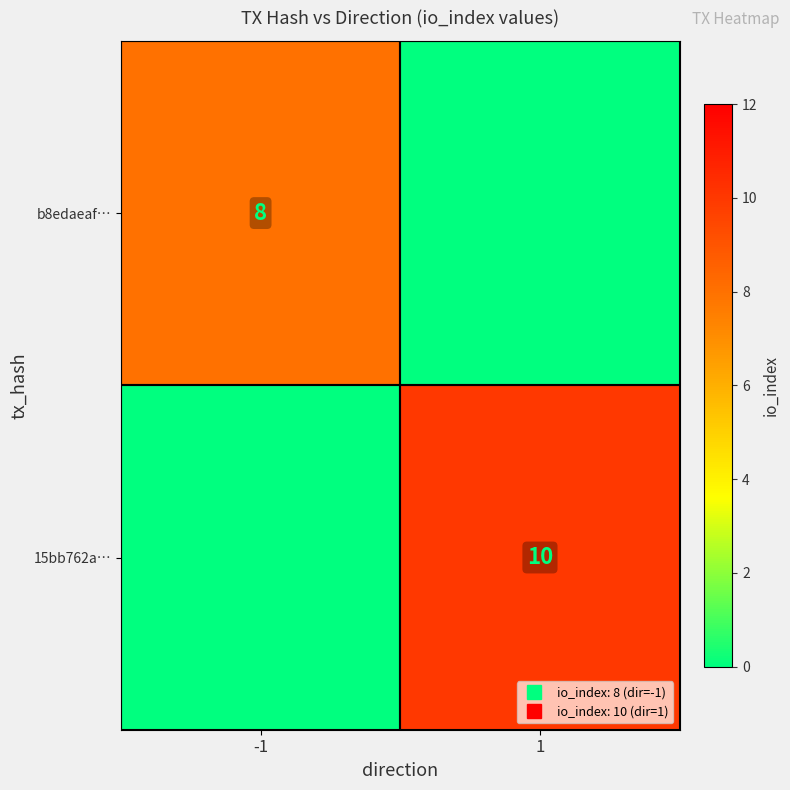

What is the total value across all series at -1?

8